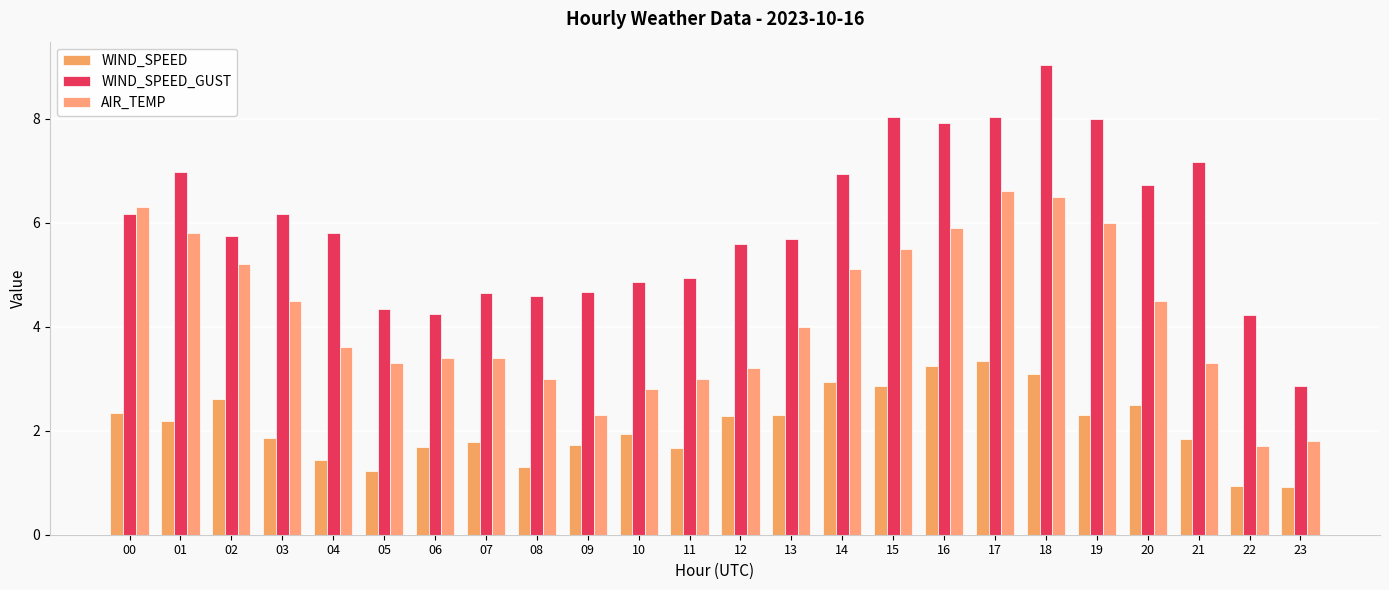

Is it true that AIR_TEMP equals 10.7 at 19?

False